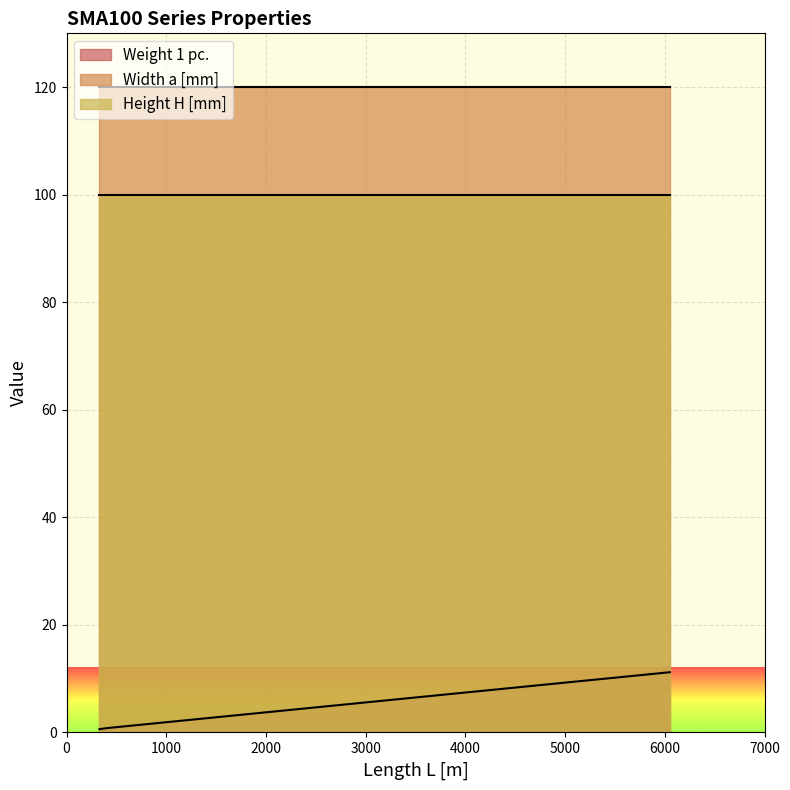

The Height H [mm] series shows 63.9 at 6050. True or false?

False